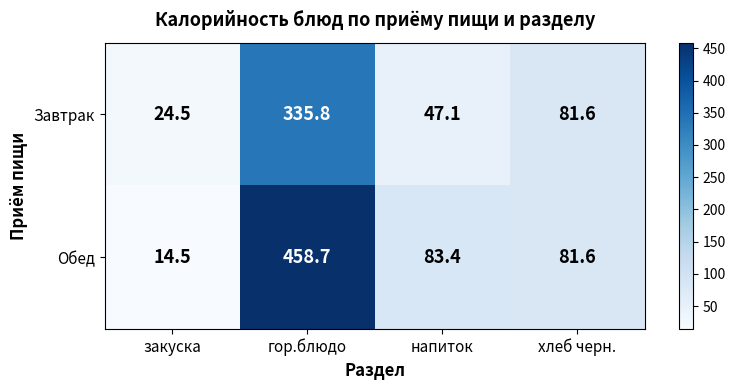

How many categories are shown in the chart?

4